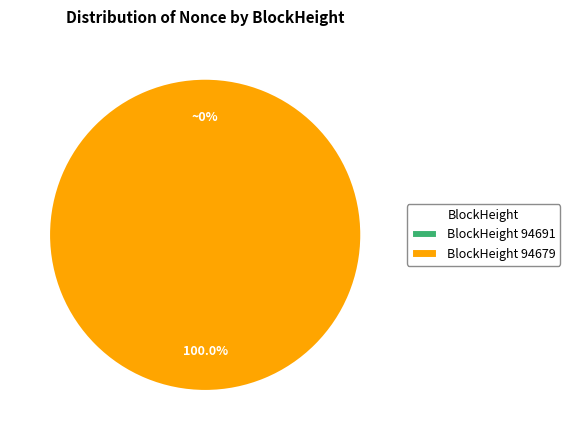

To the nearest percent, what is the difference between the largest and smallest slice percentages?

100%